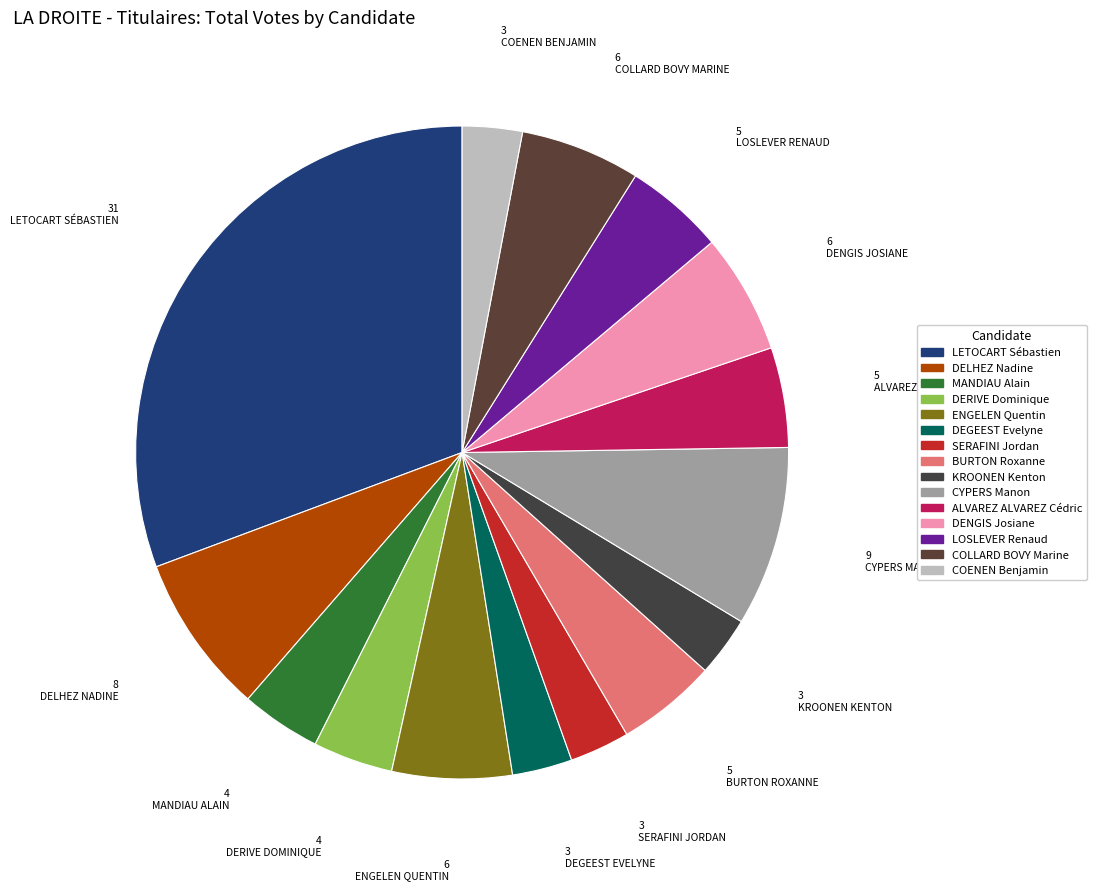

Which has a higher value, BURTON Roxanne or DELHEZ Nadine?

DELHEZ Nadine